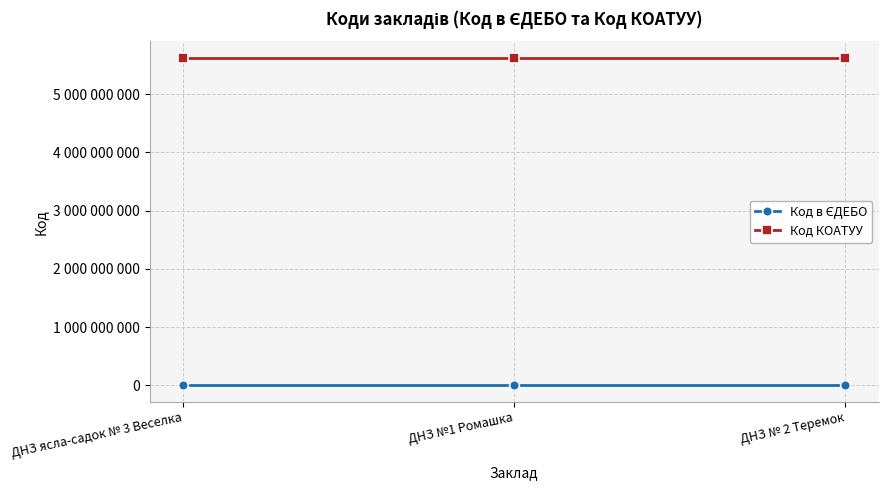

Does the chart display data point markers on the line(s)?

Yes